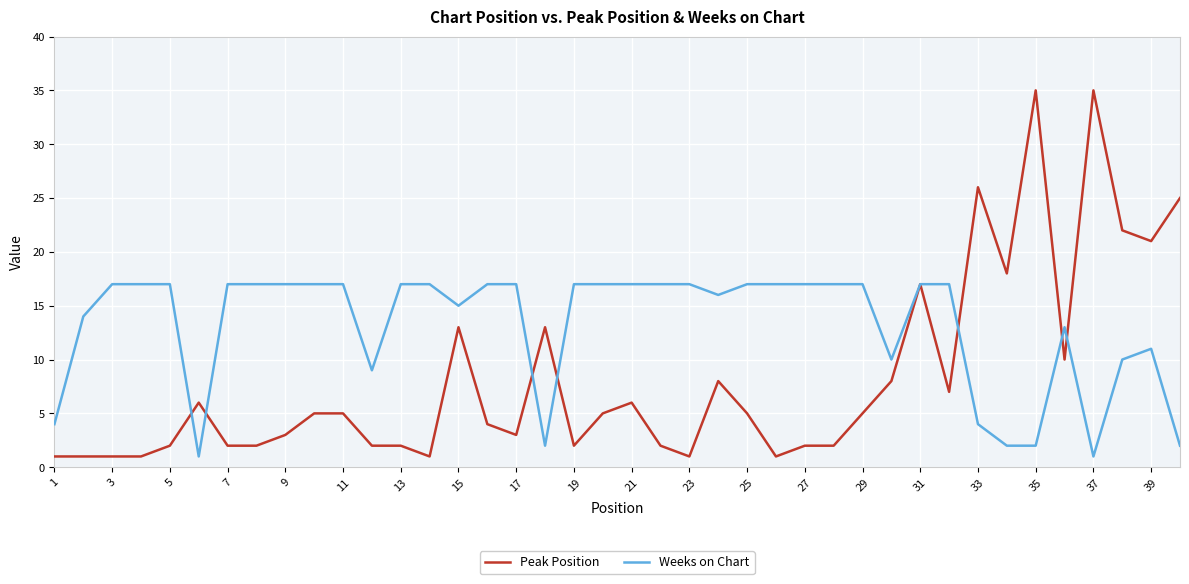

Does the chart have visible grid lines?

Yes